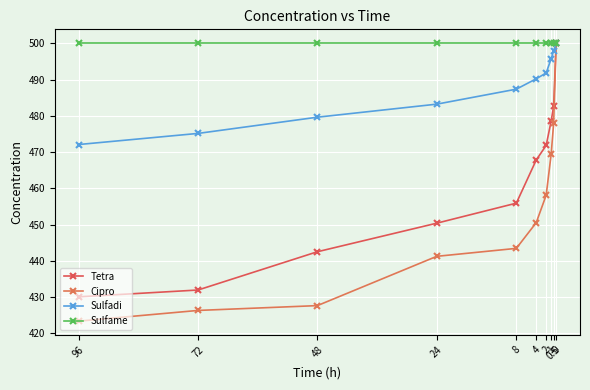

The Sulfadi series shows 159.8 at 0.5. True or false?

False